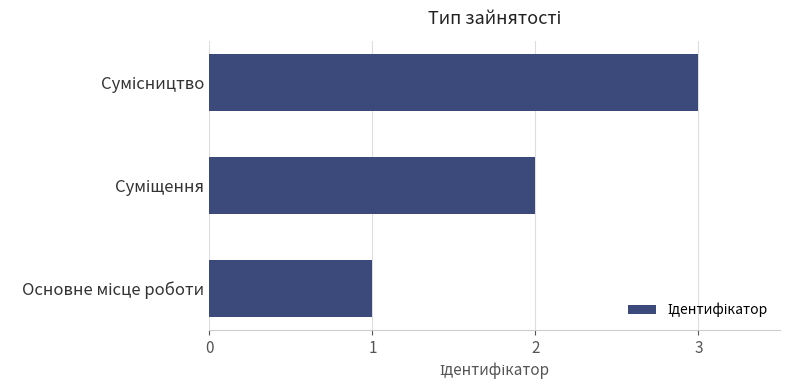

What is the greatest value displayed?

3